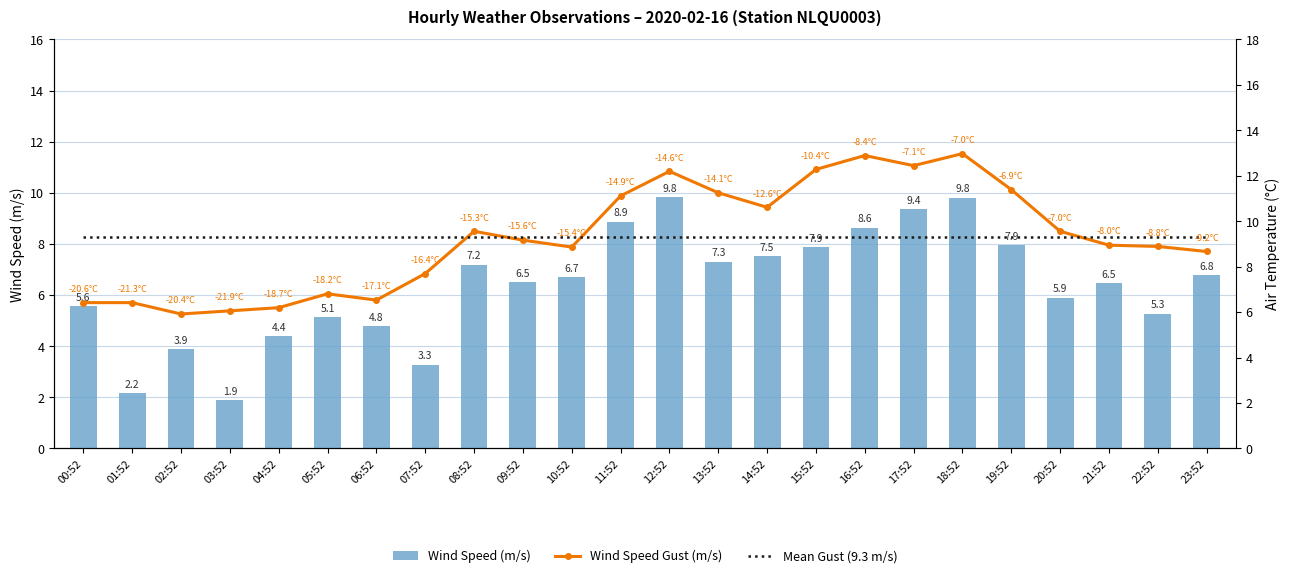

The Wind Speed (m/s) series shows 9.8 at 18:52. True or false?

True